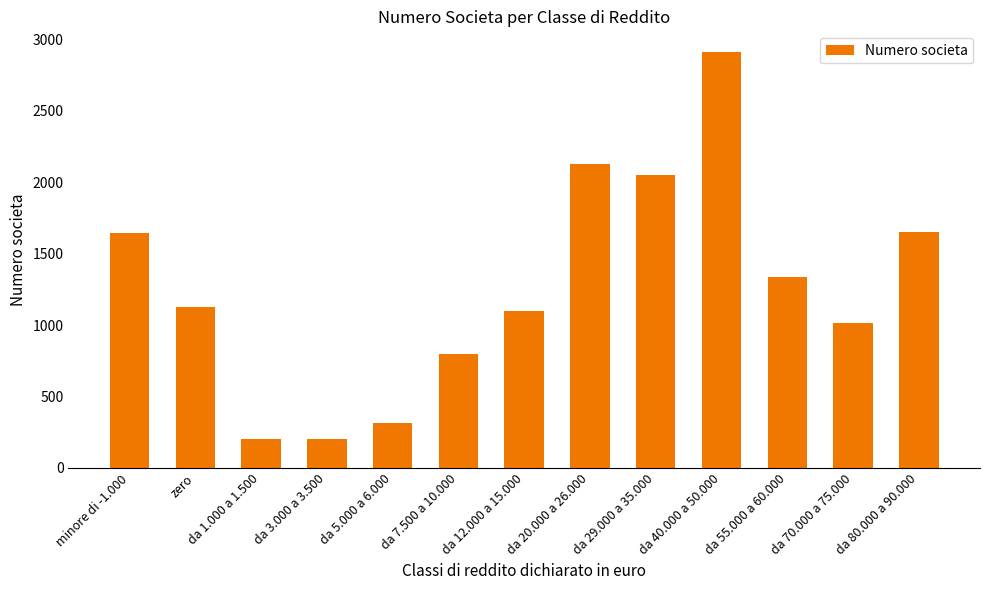

What is the smallest value displayed?

199